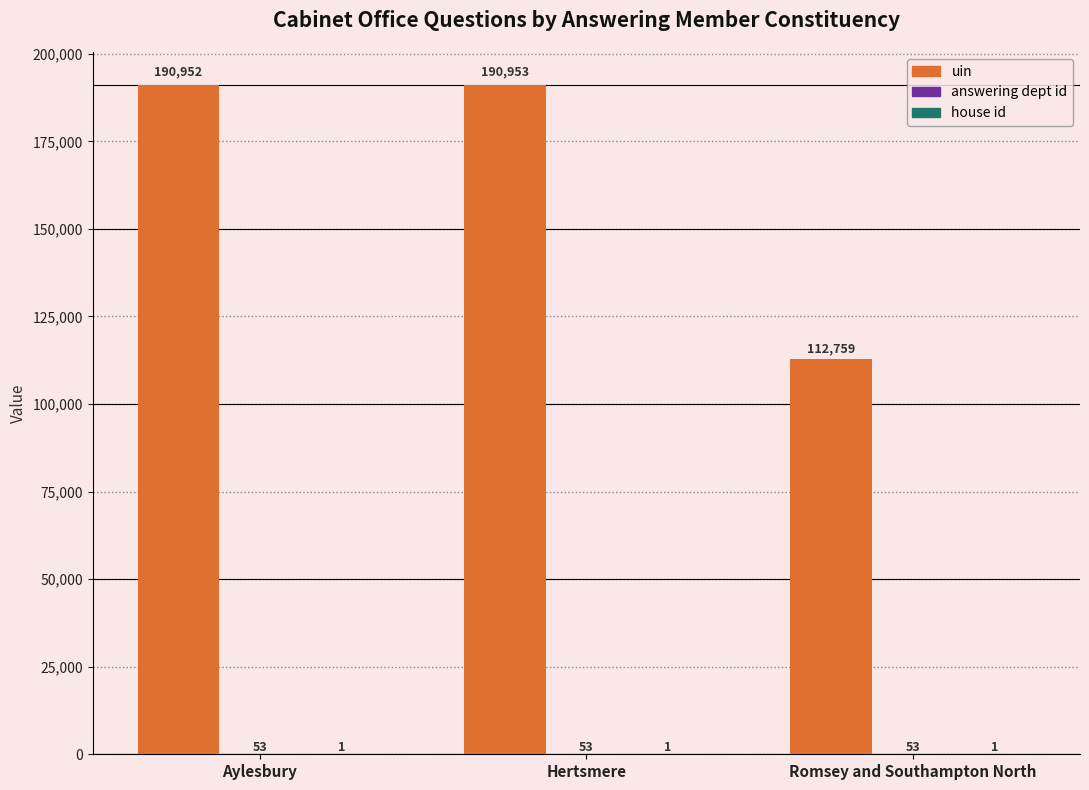

Is it true that uin equals 190952 at Aylesbury?

True